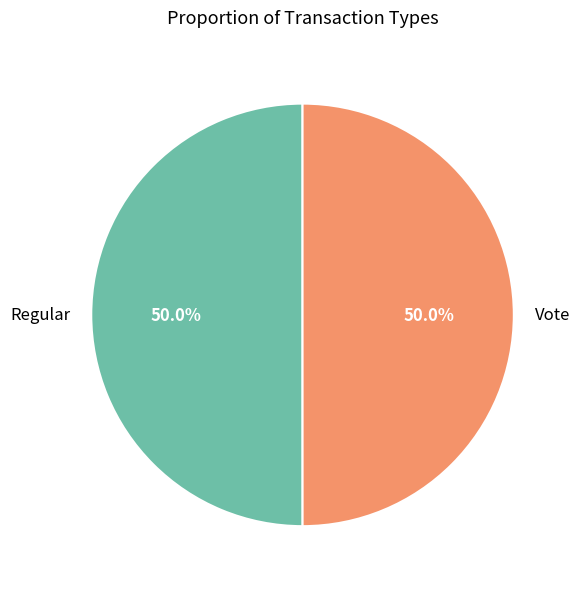

True or false: Regular accounts for 59% of the total.

False